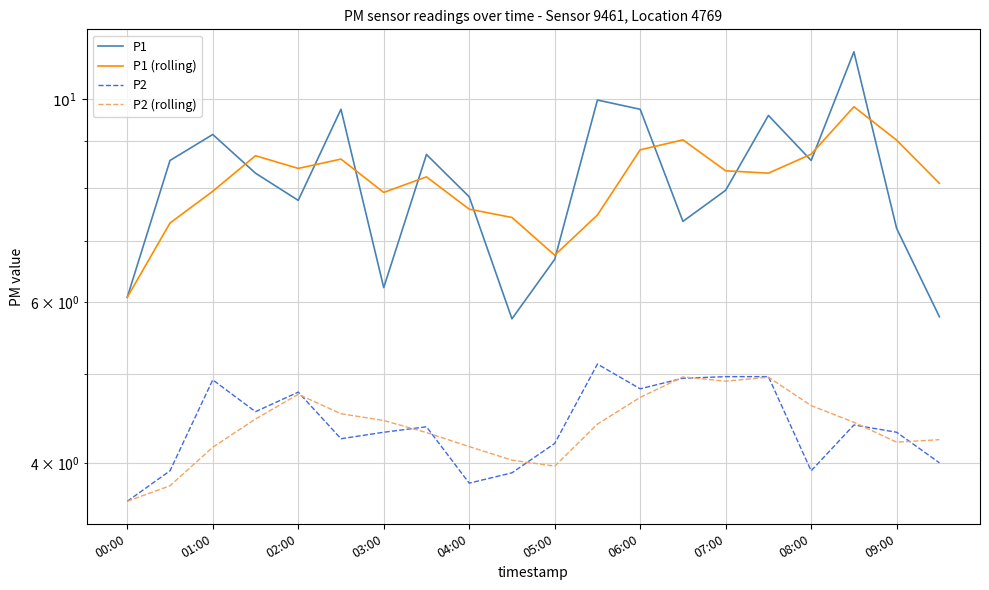

List the series in order of their peak value, highest first.

P1, P1 (rolling), P2, P2 (rolling)